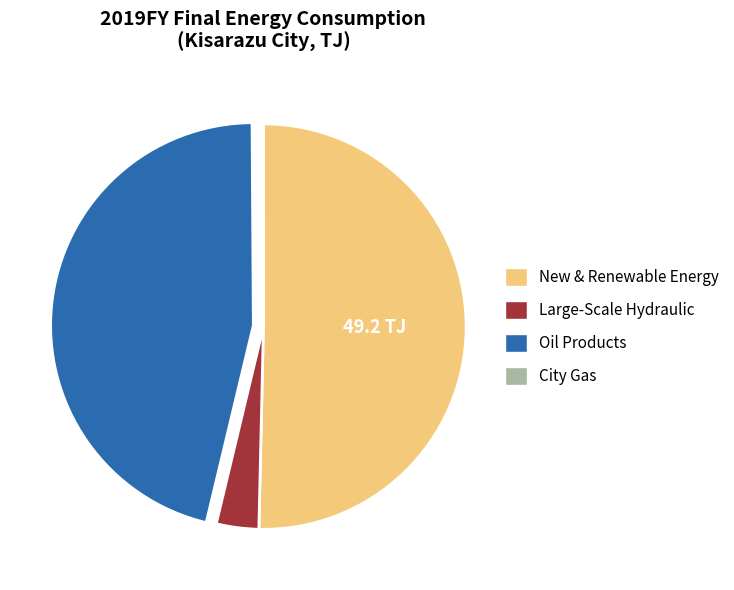

Does any single category account for the majority?

Yes